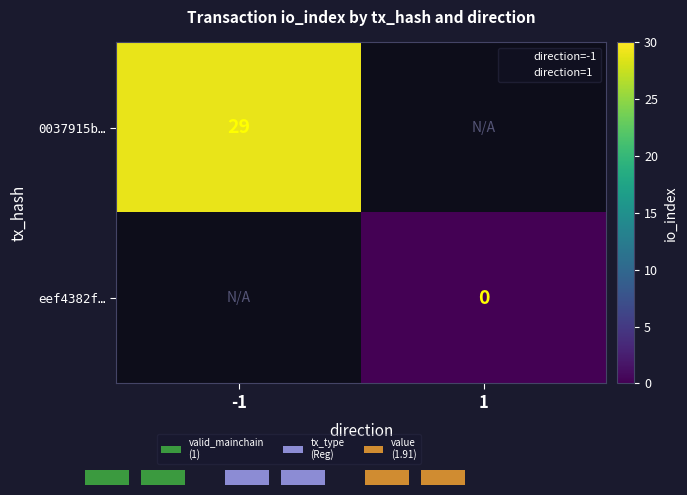

Count the number of categories in the chart.

2